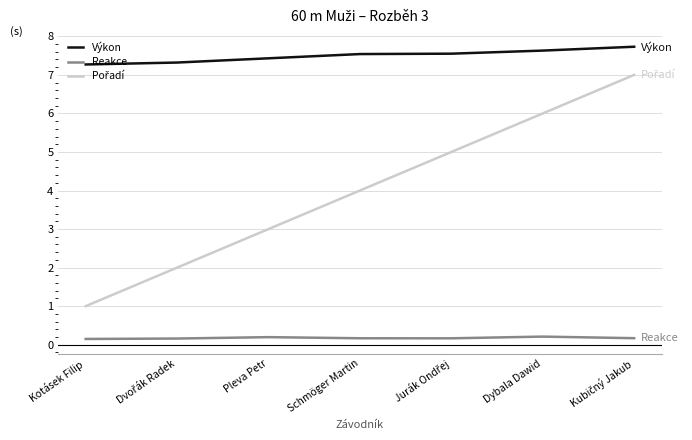

What position from the right is Schmöger Martin?

4